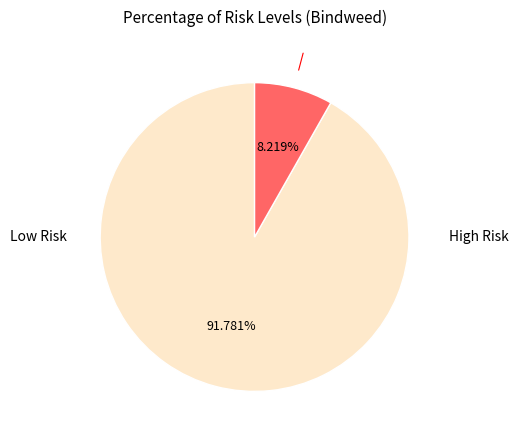

Does any single category account for the majority?

Yes